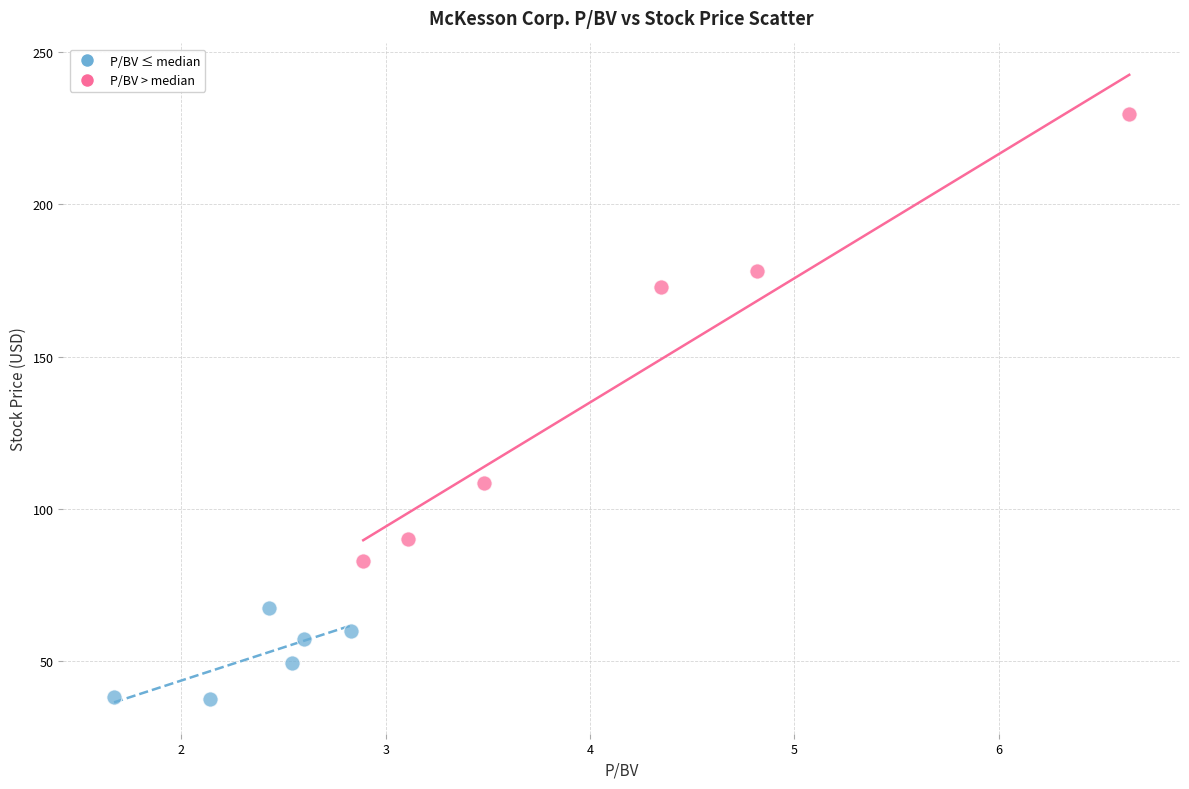

Which series contains the highest Y value?

P/BV > median